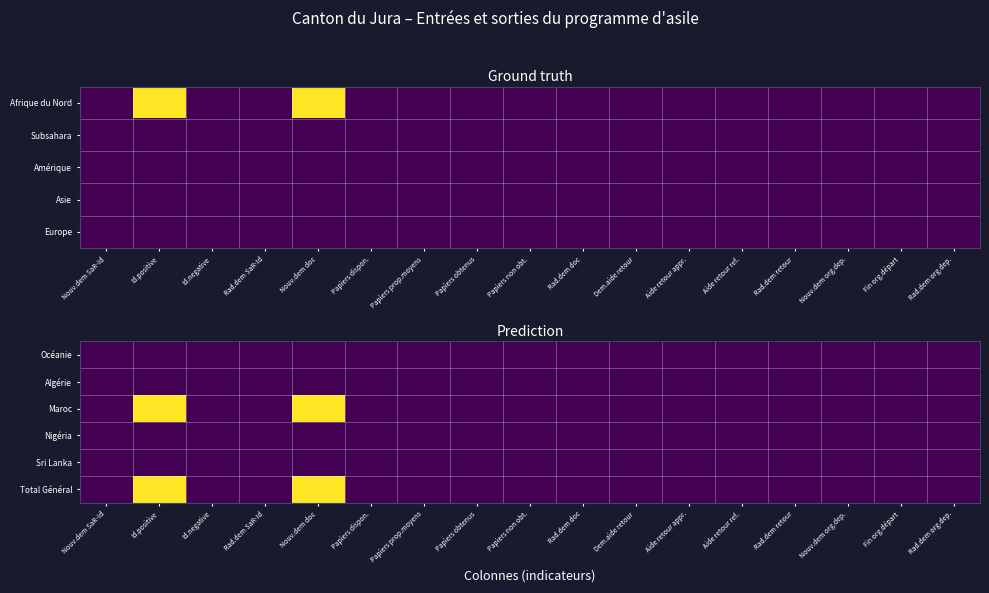

At how many categories does at least one series exceed 0?

2